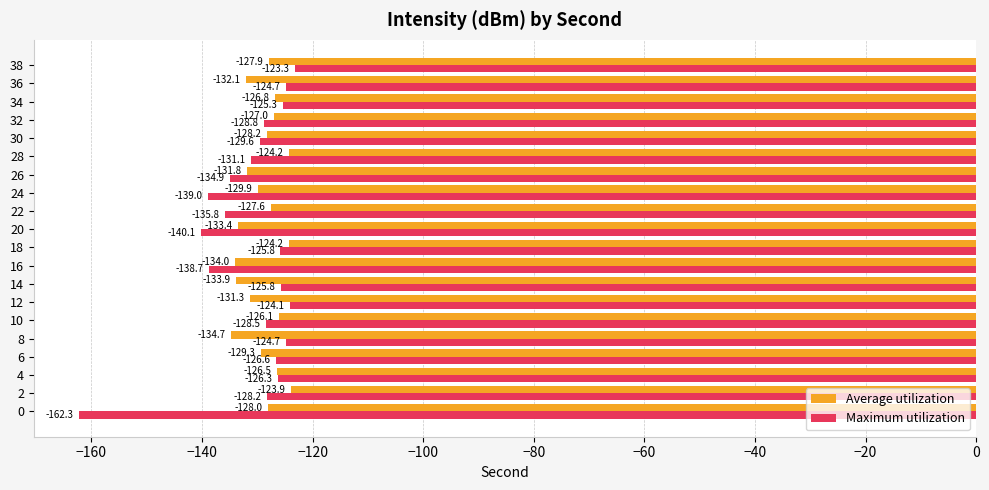

Rank the series by their maximum value, from lowest to highest.

Average utilization, Maximum utilization